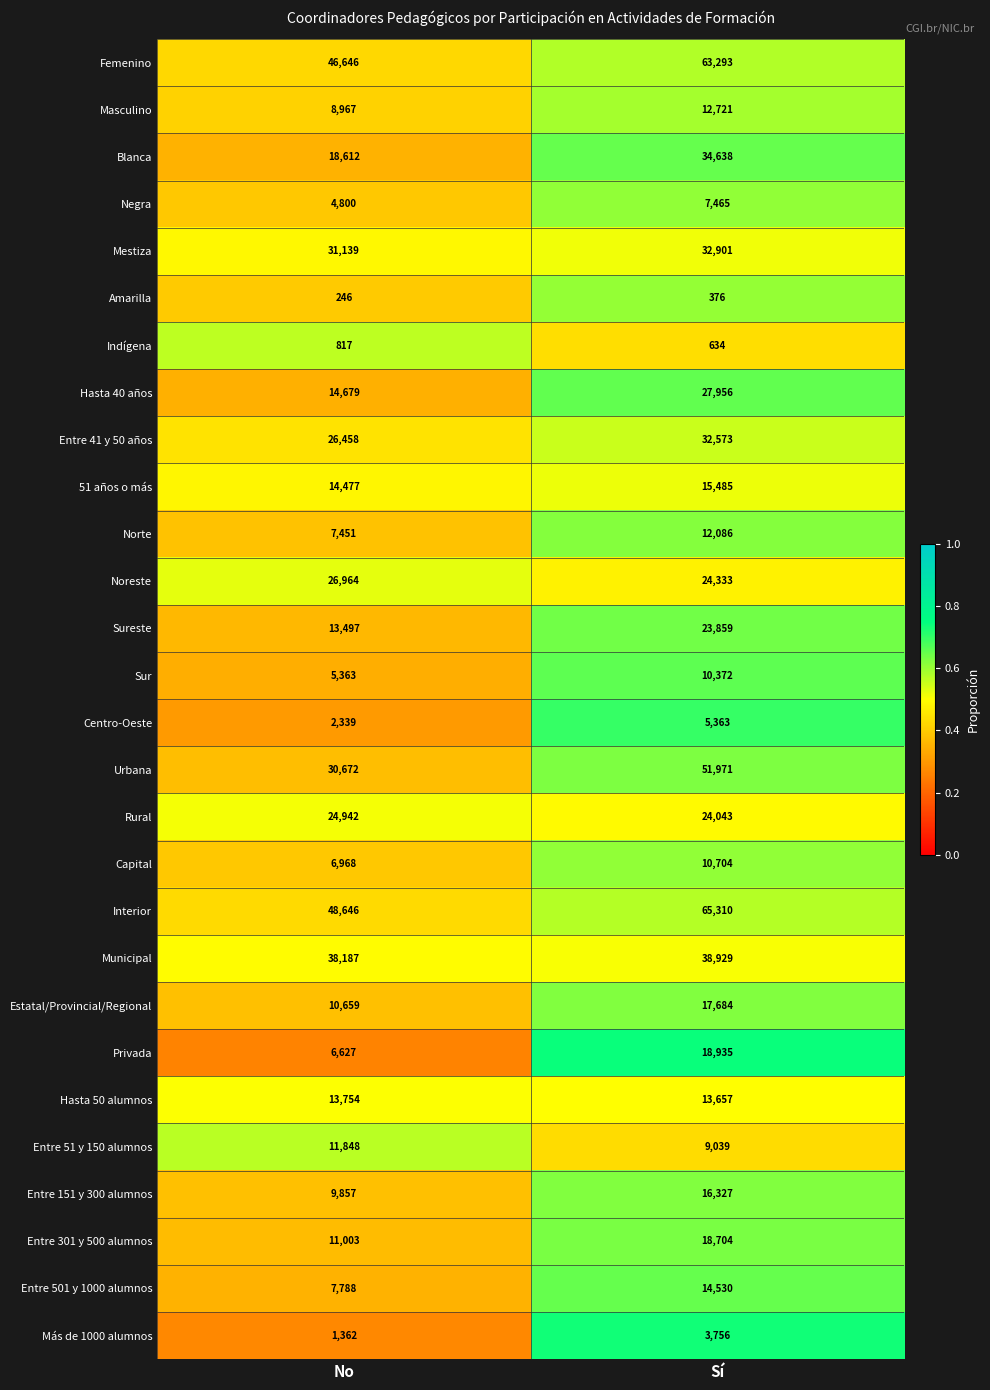

Is it true that Noreste equals 42132 at No?

False